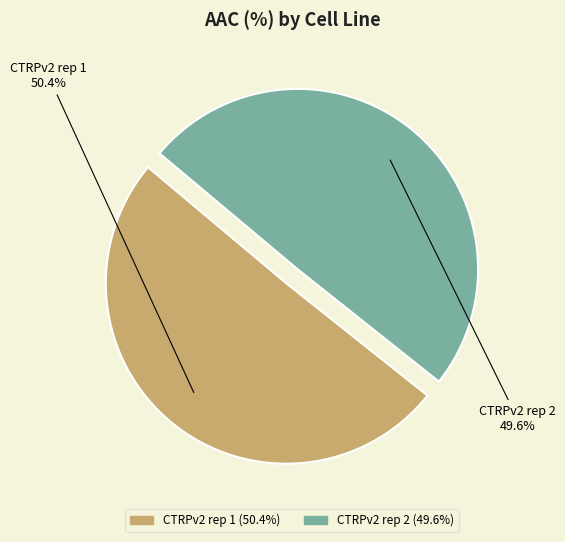

What is the majority slice?

CTRPv2 rep 1